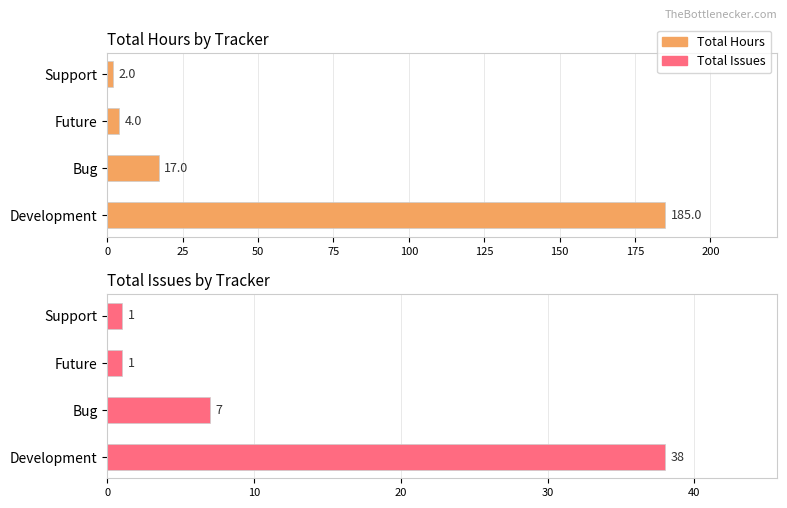

What is the minimum value for Total Issues?

1